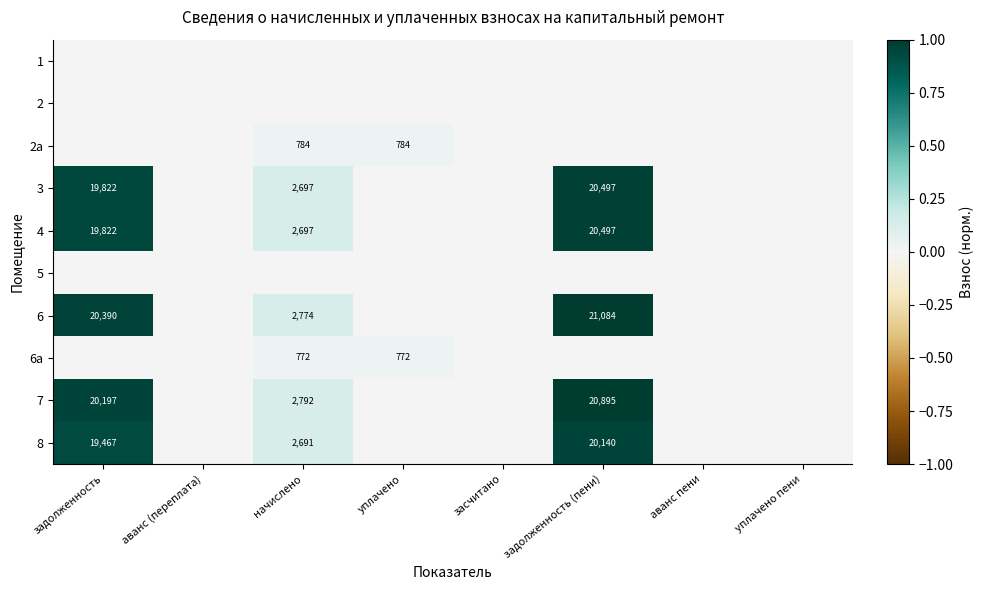

At which label does 4 reach its peak?

задолженность (пени)